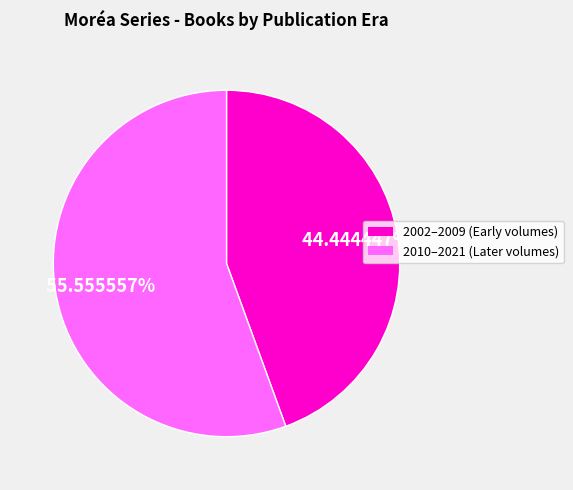

Is there a majority slice in this chart?

Yes